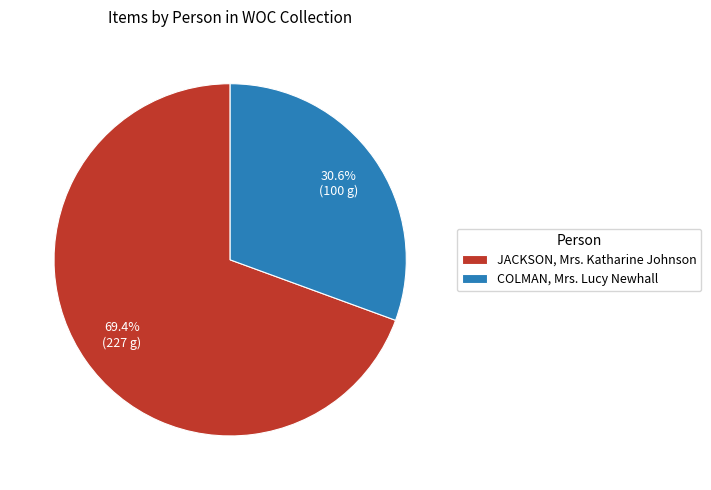

What percentage is the COLMAN, Mrs. Lucy Newhall slice, to the nearest percent?

31%